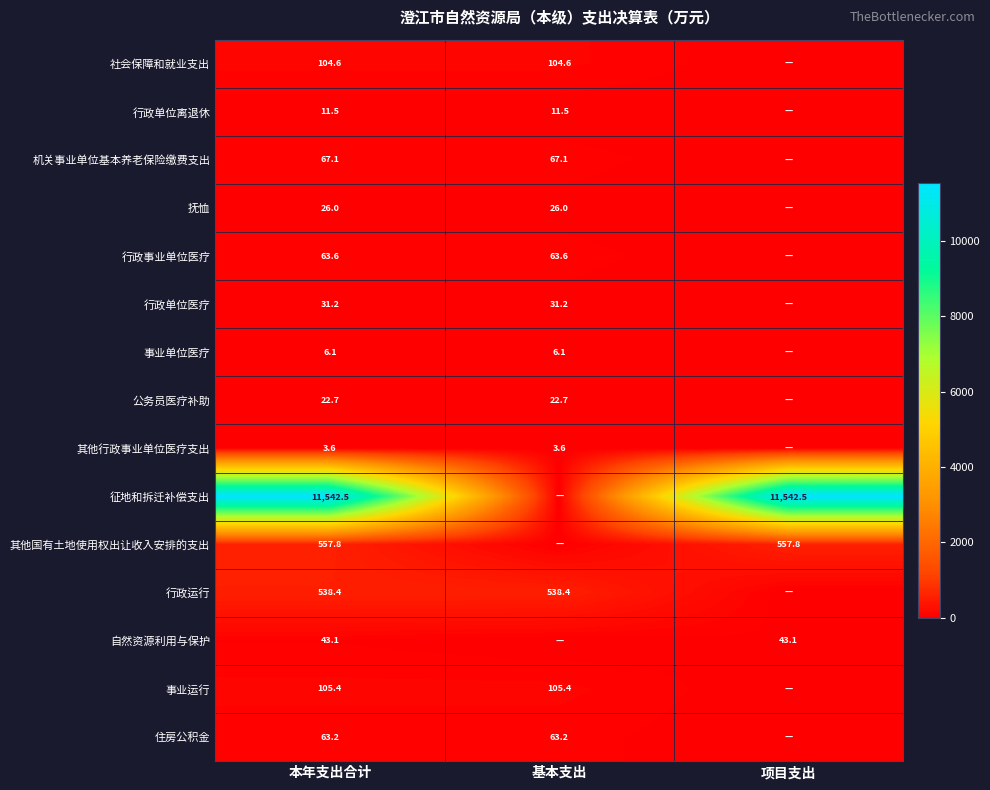

Which label corresponds to the largest value in the chart?

本年支出合计